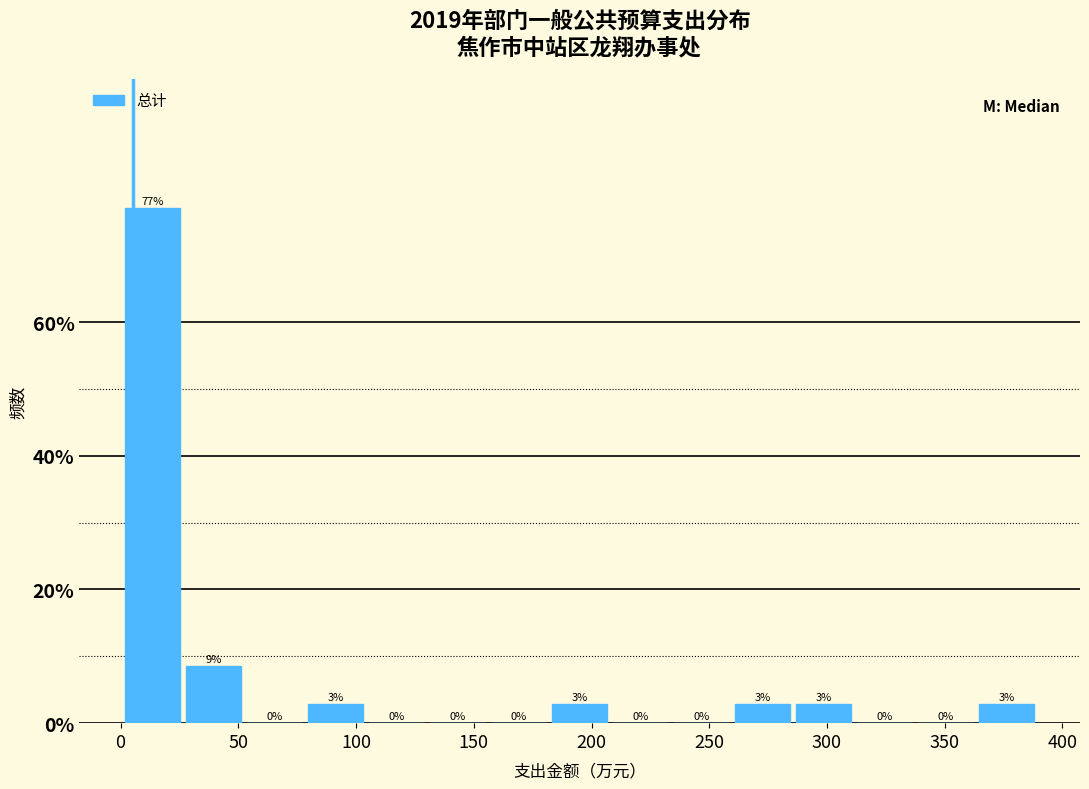

Which range on the x-axis has the tallest bar?

0 to 25